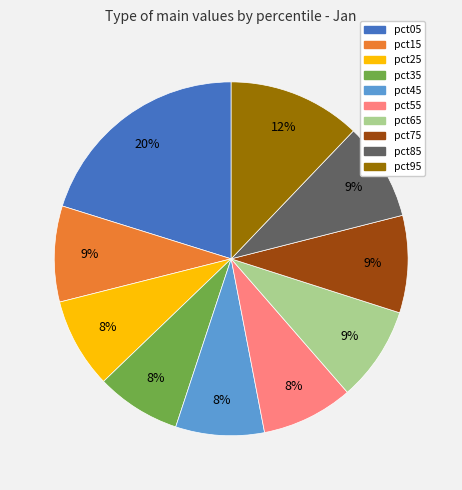

To the nearest percent, what is the difference between the pct75 and pct35 slice percentages?

1%